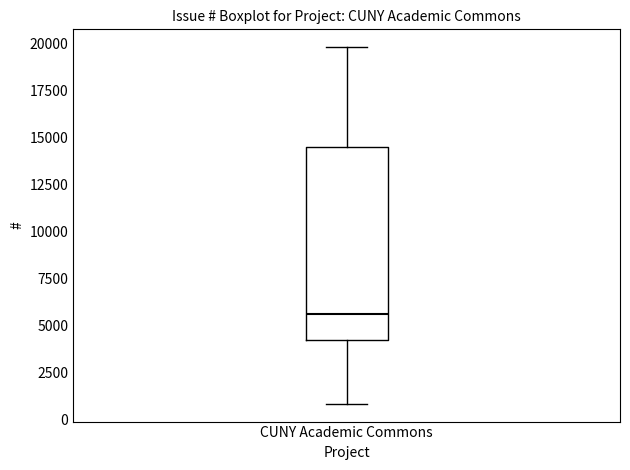

Where does the median line of the box for CUNY Academic Commons sit on the y-axis? The values are not printed on the chart, so give them approximately, as read against the axis.

5500